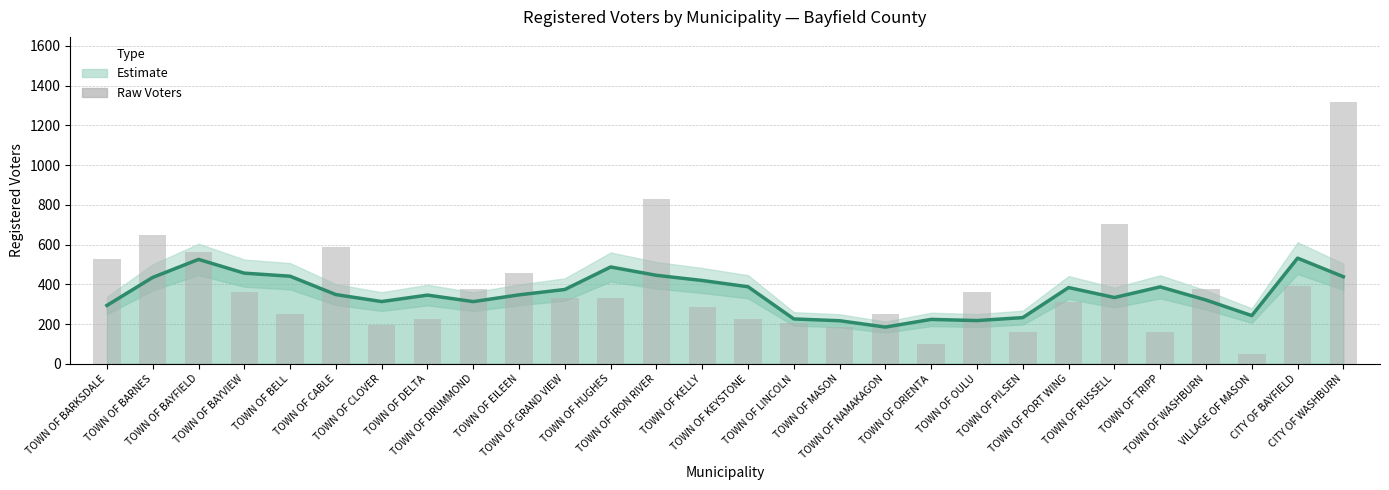

What position from the right is TOWN OF BELL?

24